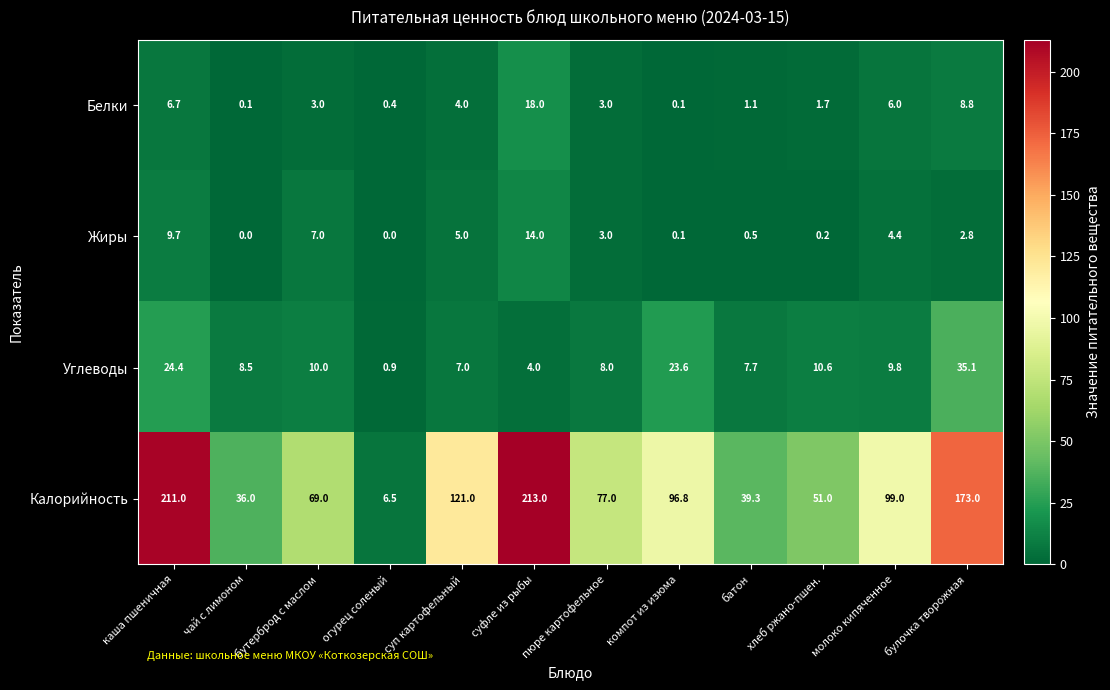

What is the difference between the second highest and second lowest values in the Белки series?

8.7